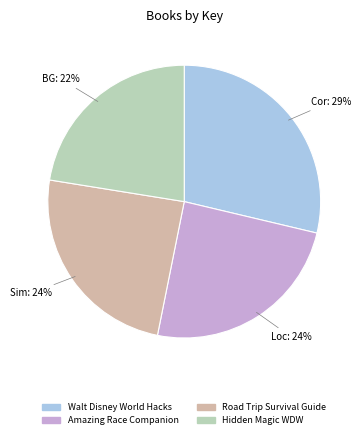

Does any single category account for the majority?

No